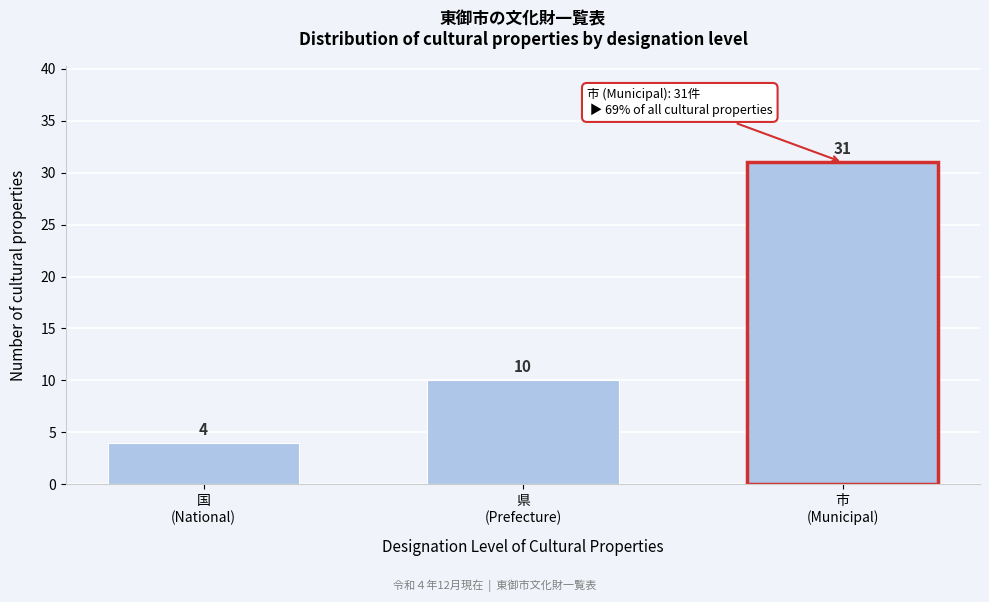

Reading left to right, extract all data points from this chart.

4	10	31